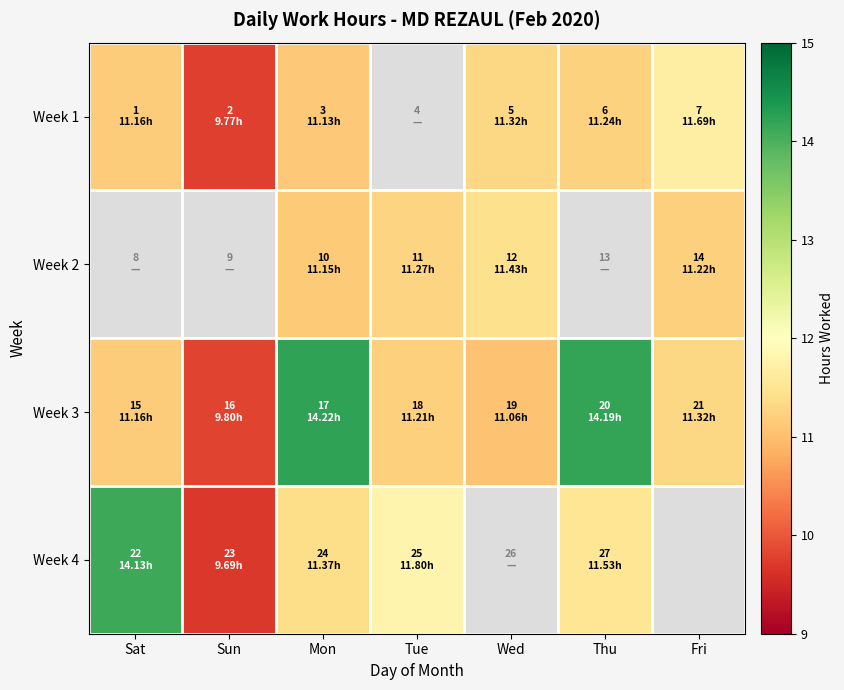

At how many categories does at least one series exceed 14?

3